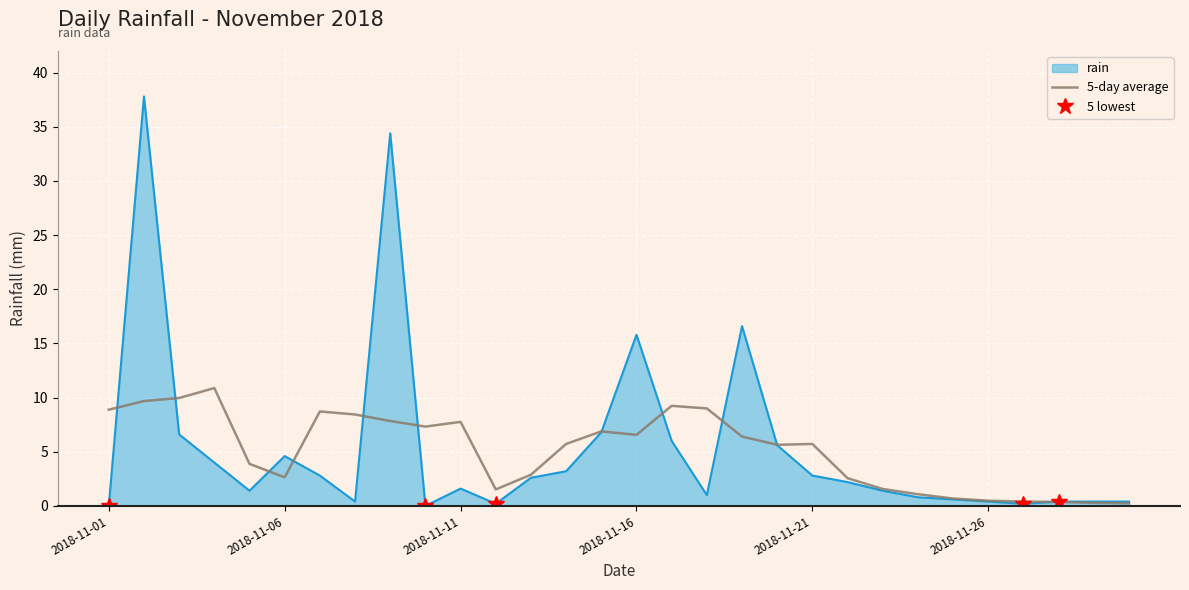

True or false: there are more than 0 points higher than both neighbors.

True